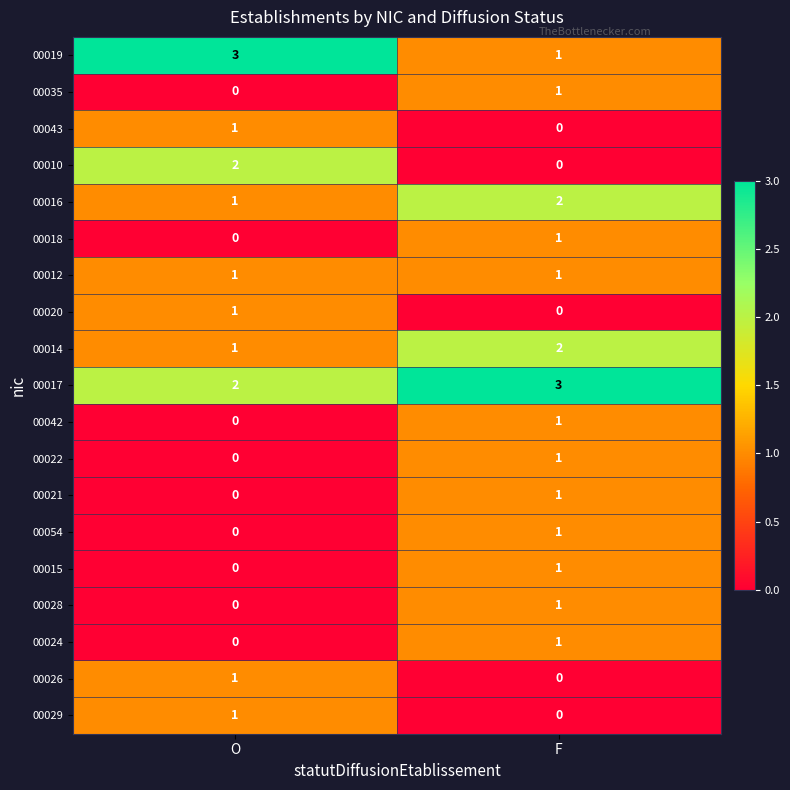

Rank the categories by 00014 value from lowest to highest.

O, F